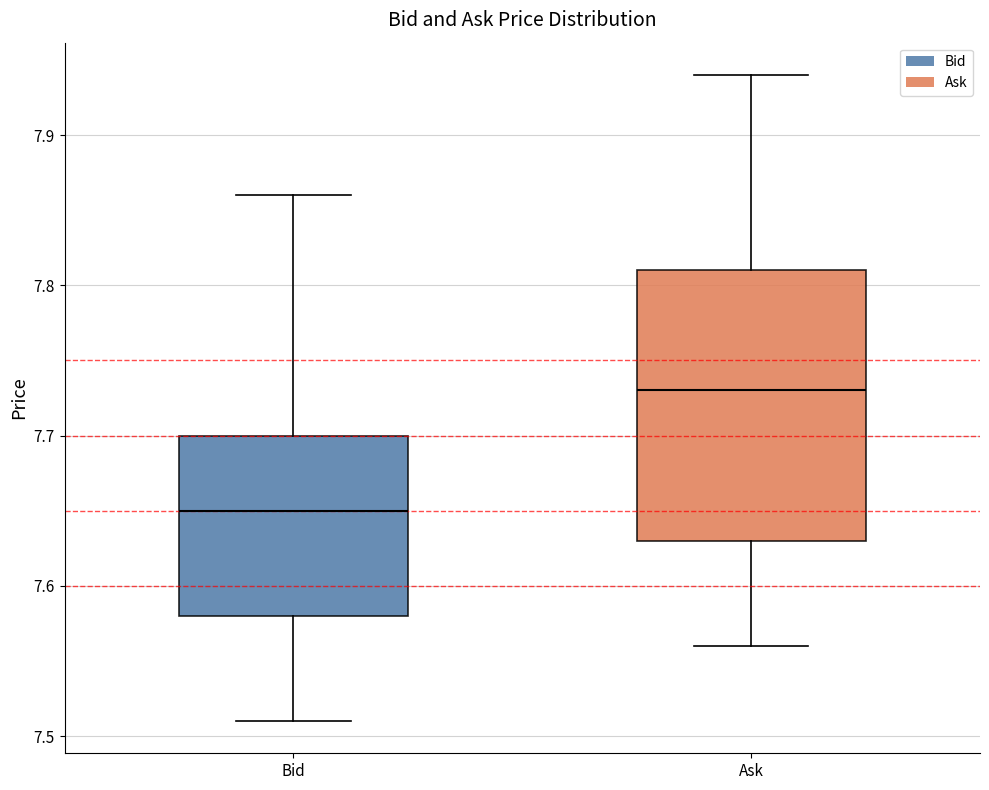

Reading left to right, read every box against the y-axis: the position of its median line, the range the box covers, and the ends of its whiskers. The values are not printed on the chart, so give them approximately, as read against the axis.

Bid: median 7.65, box 7.58 to 7.70, whiskers 7.51 to 7.86
Ask: median 7.73, box 7.63 to 7.81, whiskers 7.56 to 7.94